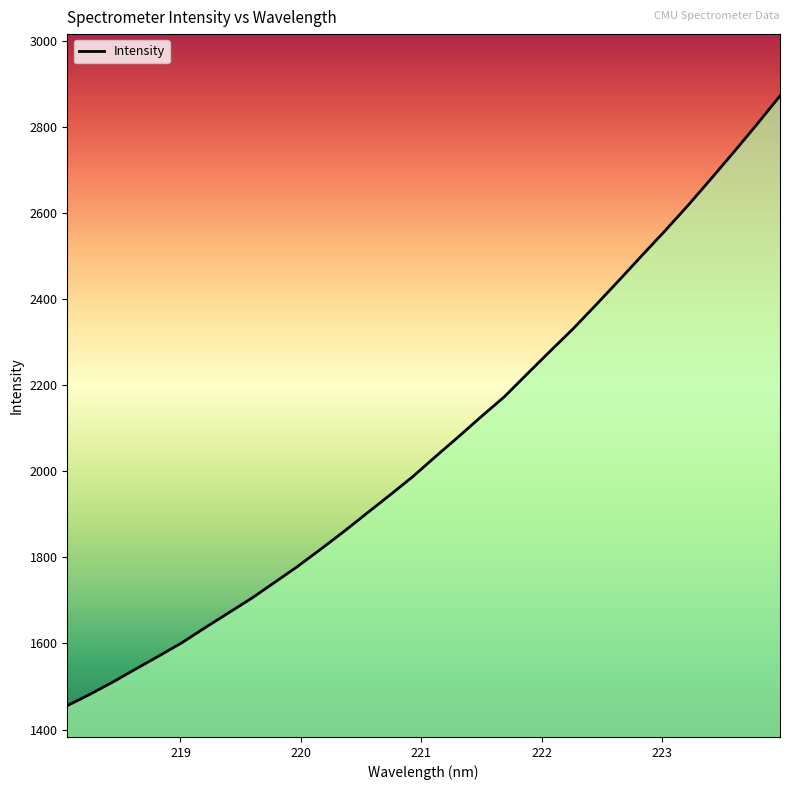

What is the minimum value shown in the chart?

1455.4